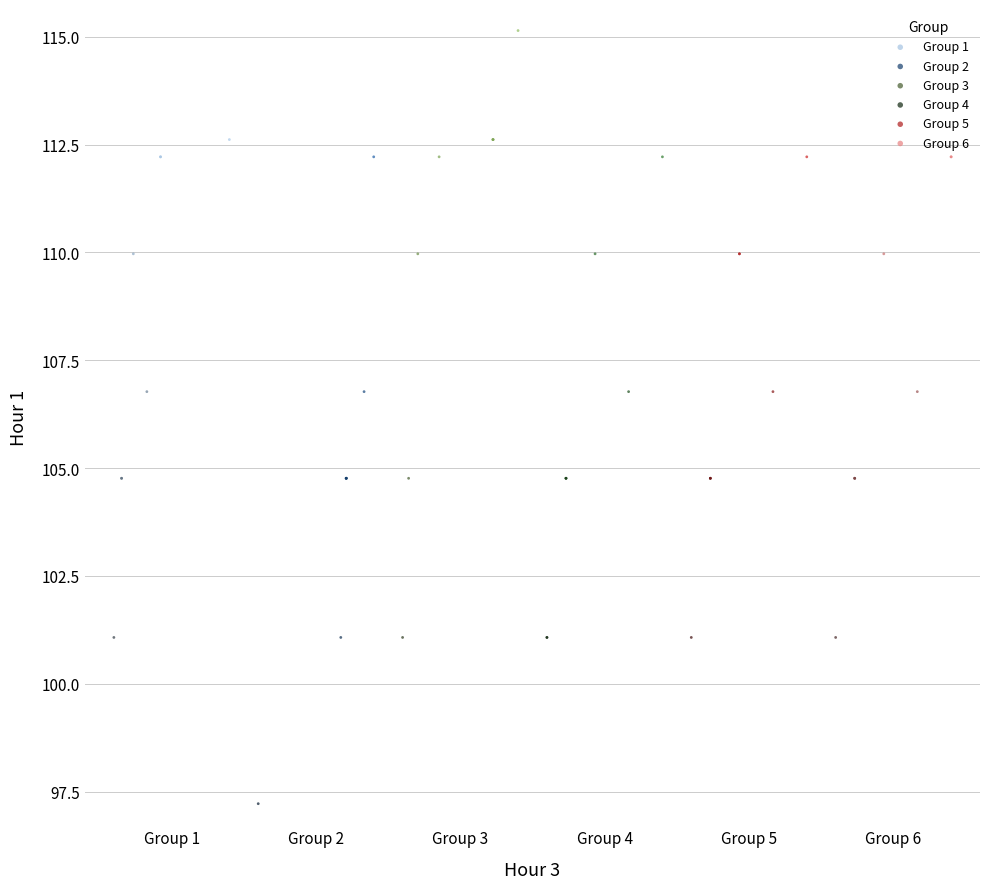

Which series reaches the maximum Y coordinate?

Group 3